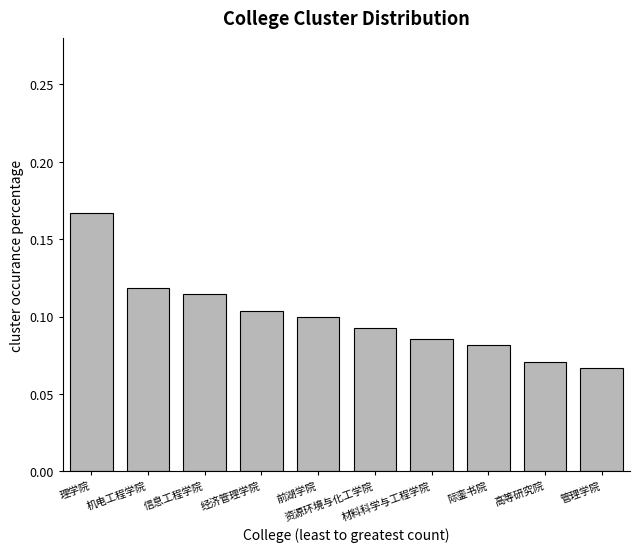

What is the sum of all values?

1.0